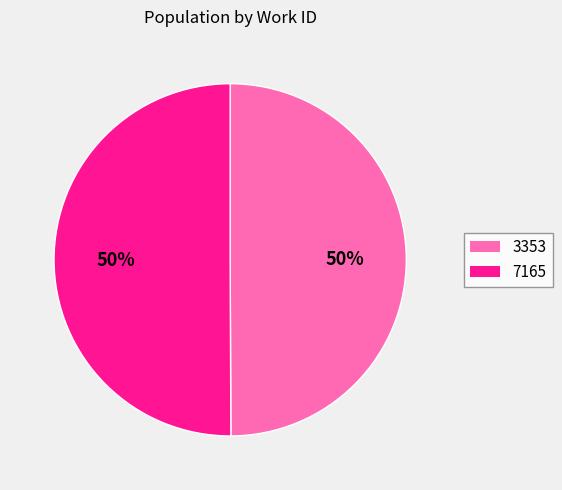

Combined, do 3353 and 7165 account for over 50%?

Yes